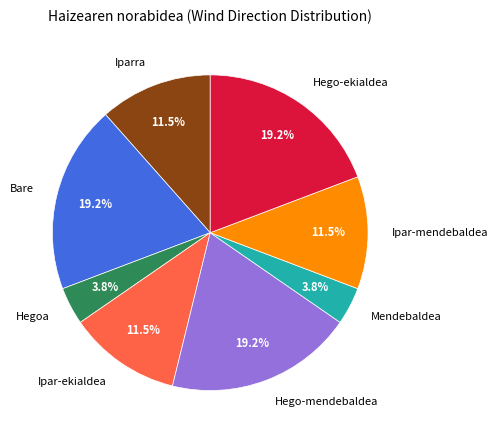

Approximately how many times larger is the value at Mendebaldea compared to Ipar-mendebaldea?

0.3